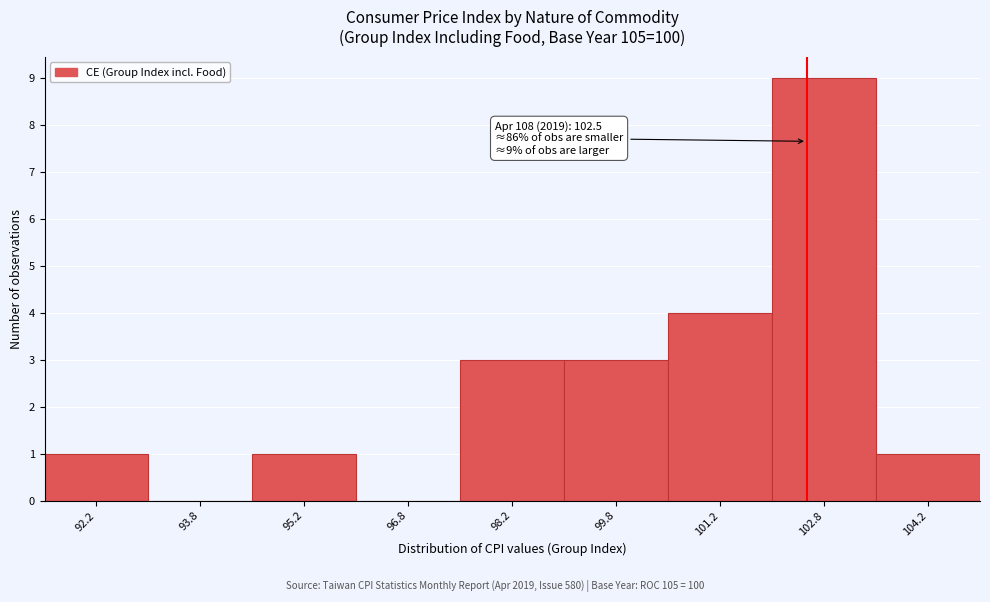

Over which range of the x-axis is the bar tallest?

102.0 to 103.5